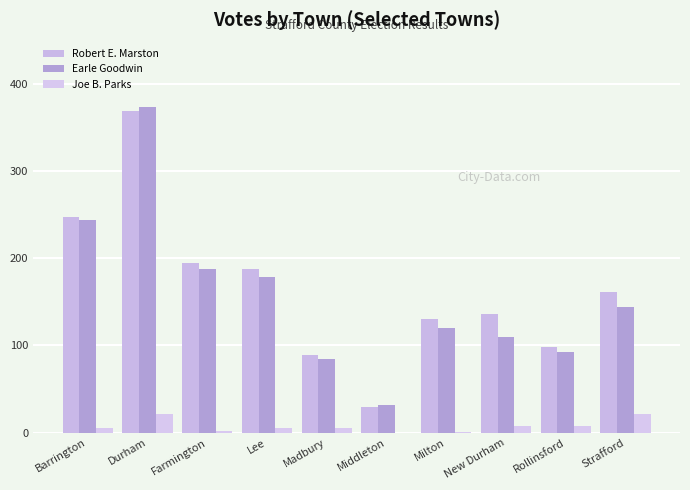

Is it true that Earle Goodwin equals 41 at Rollinsford?

False